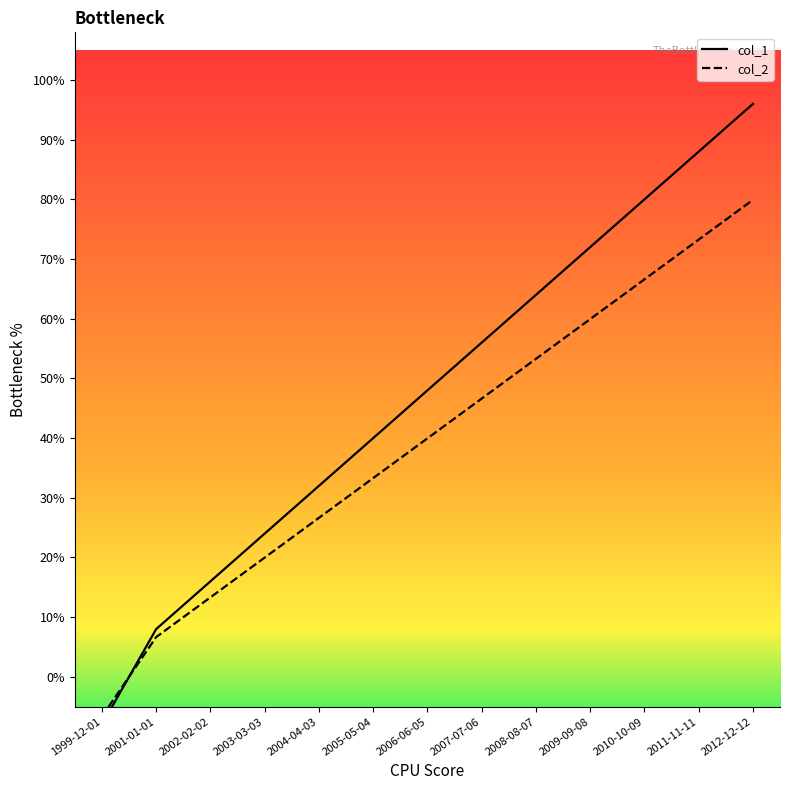

Which category has the highest value across all series?

2012-12-12